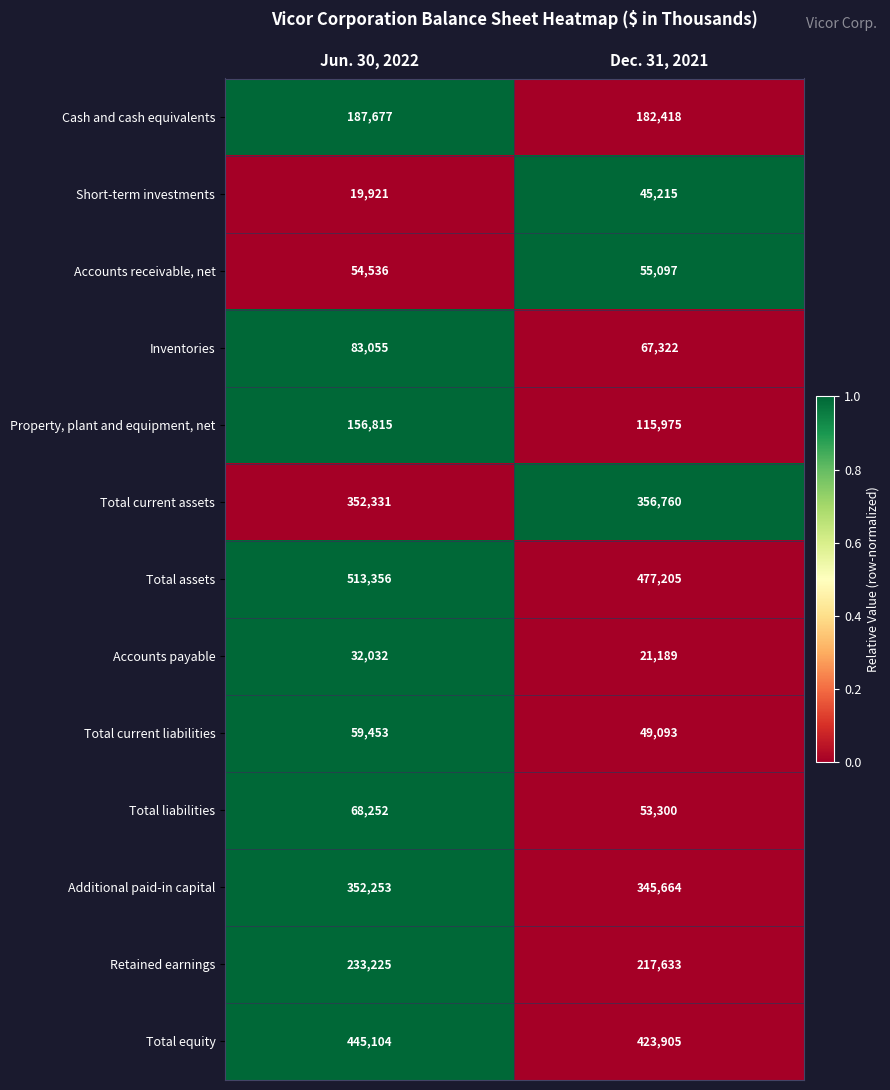

Is it true that Total assets equals 513356 at Jun. 30, 2022?

True